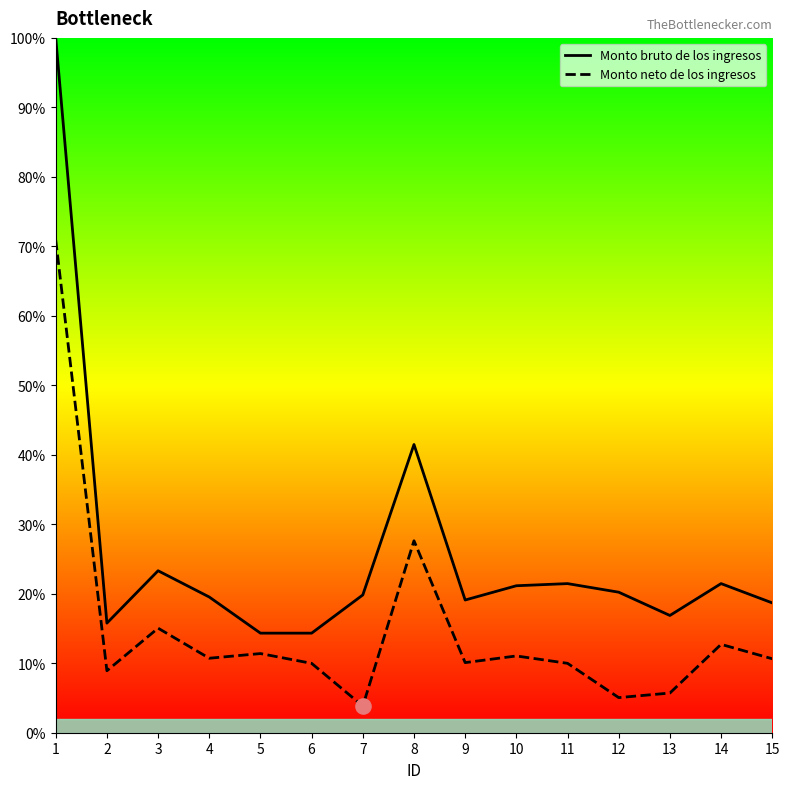

Which series reaches the minimum Y coordinate?

Monto neto de los ingresos